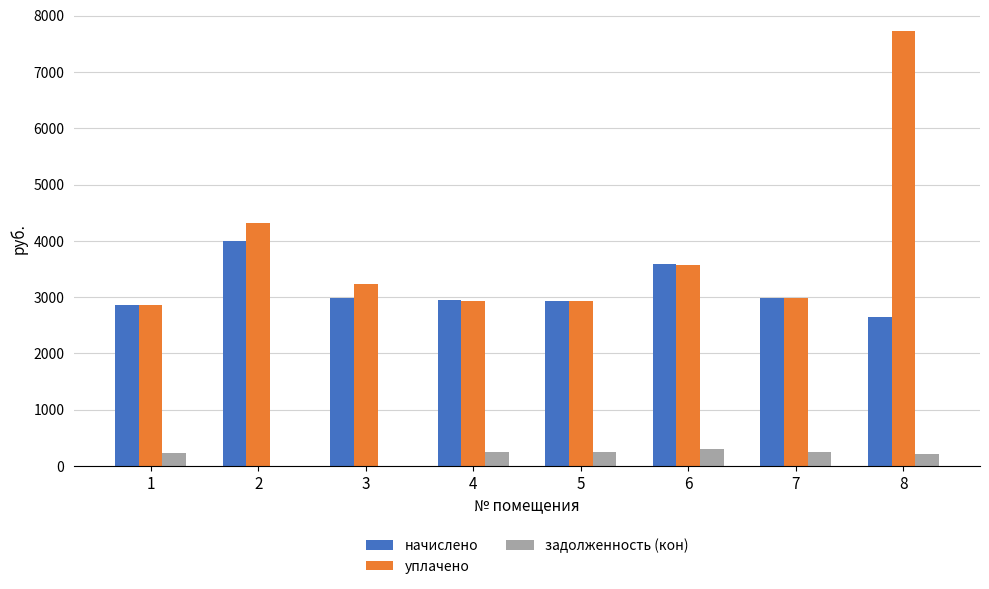

What is the sum of the уплачено values at 7 and 5?

5906.5